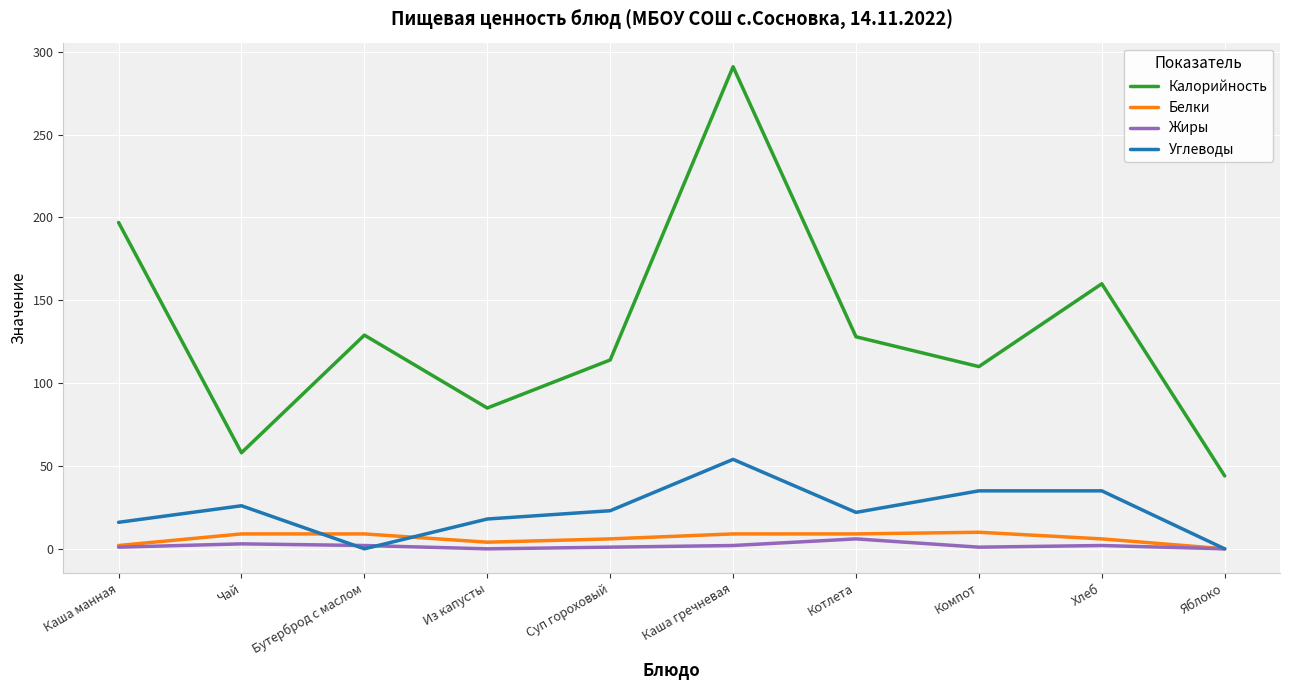

What is the sum of all Калорийность values?

1316